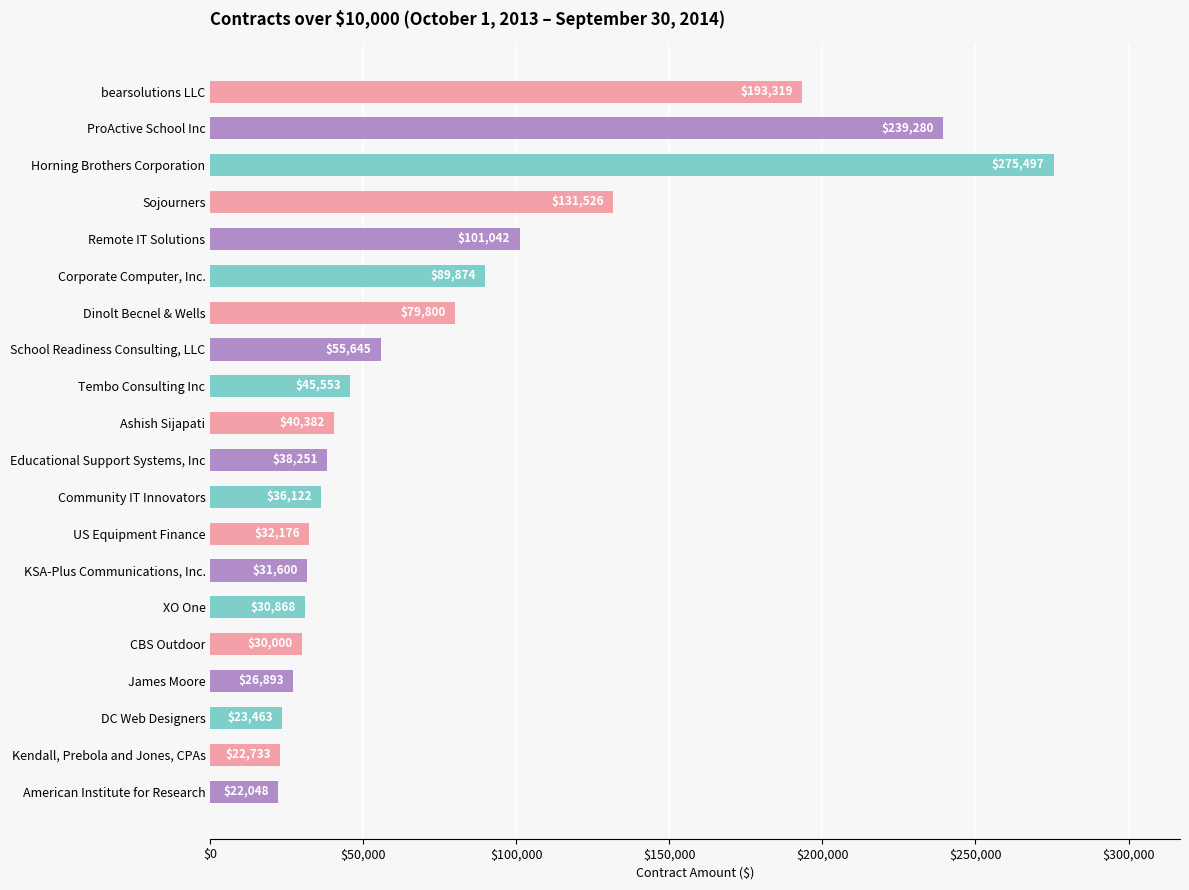

The chart shows a value of 131526 at Sojourners. True or false?

True